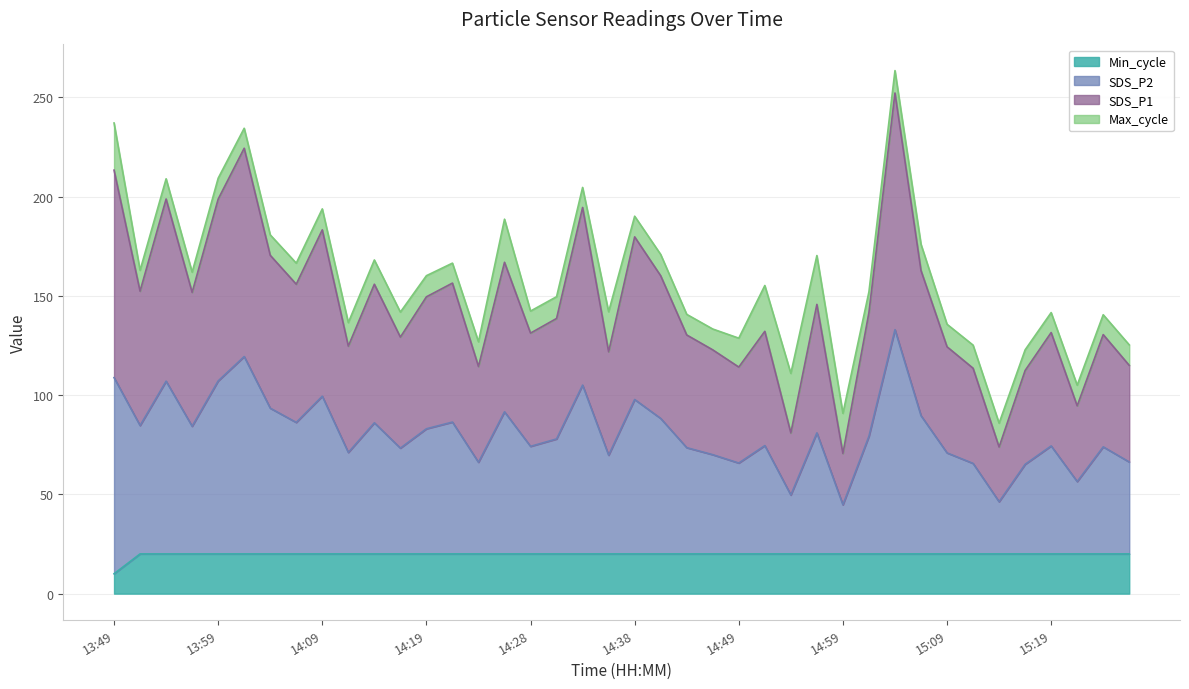

What is the total value across all series at 14:19?

160.1